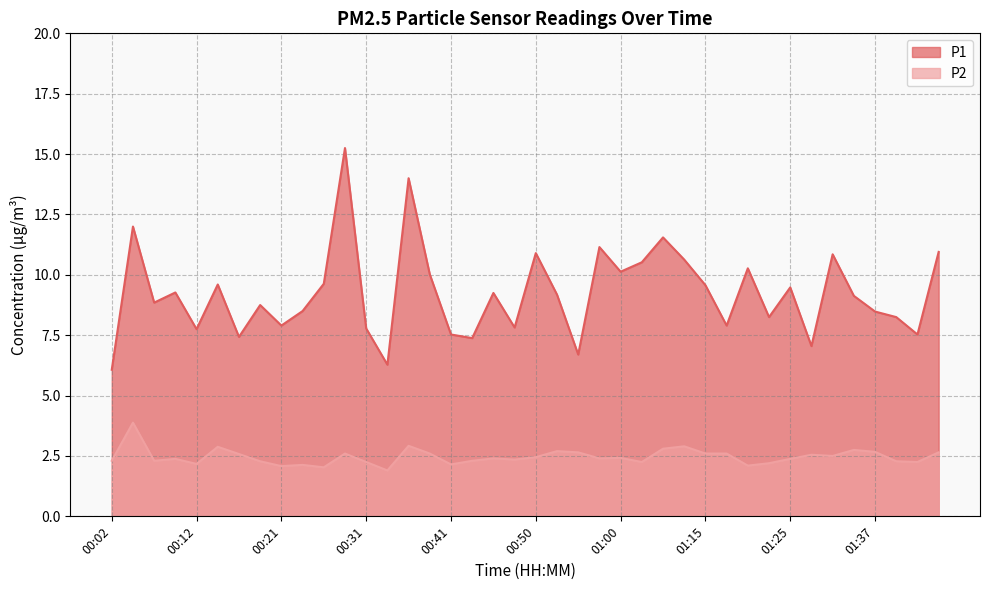

Which series has the largest range (max minus min)?

P1